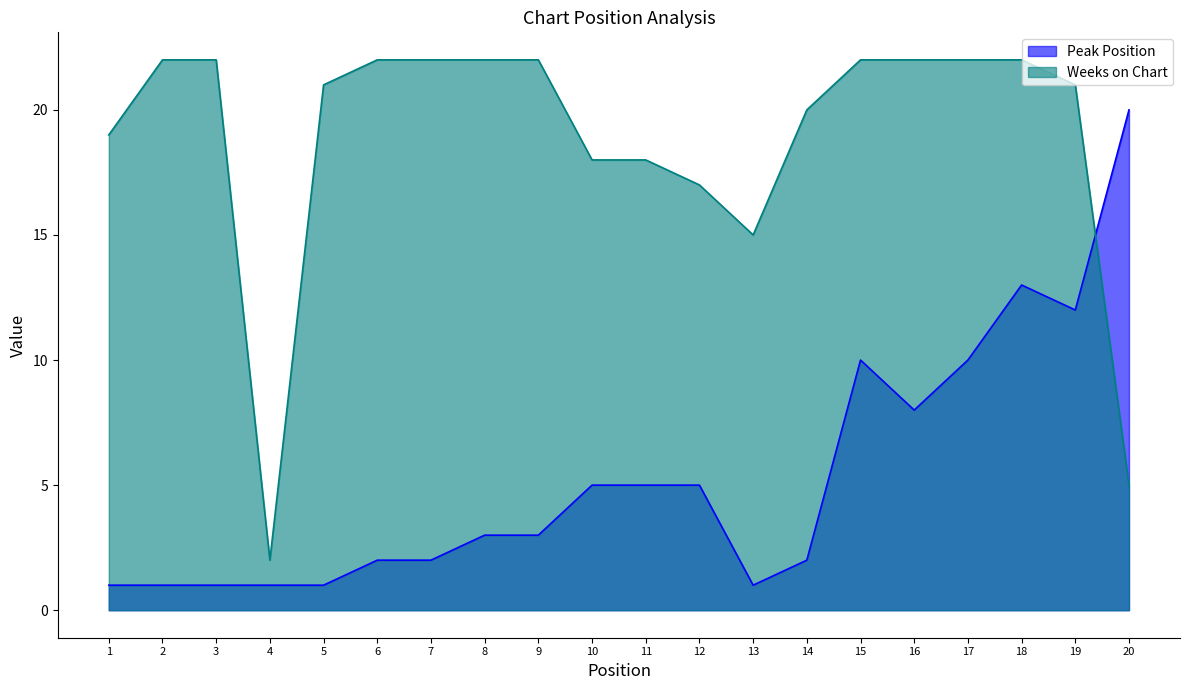

The value of Weeks on Chart at 8 is 38. True or false?

False